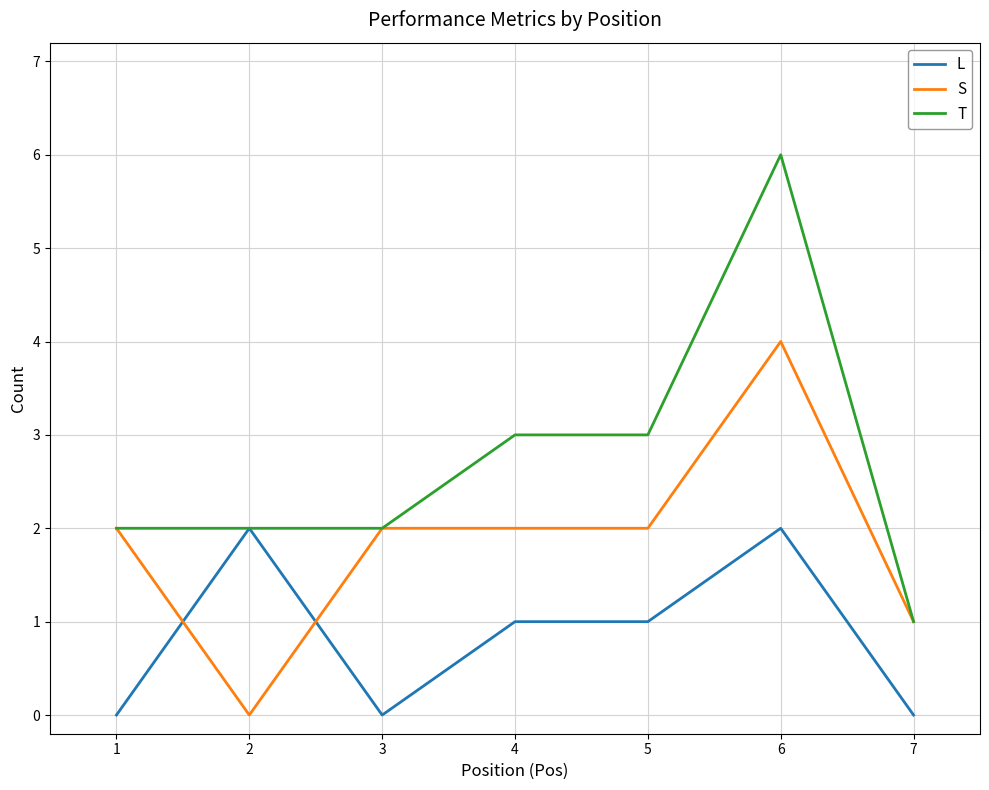

Where do L and S first cross each other?

1 and 2